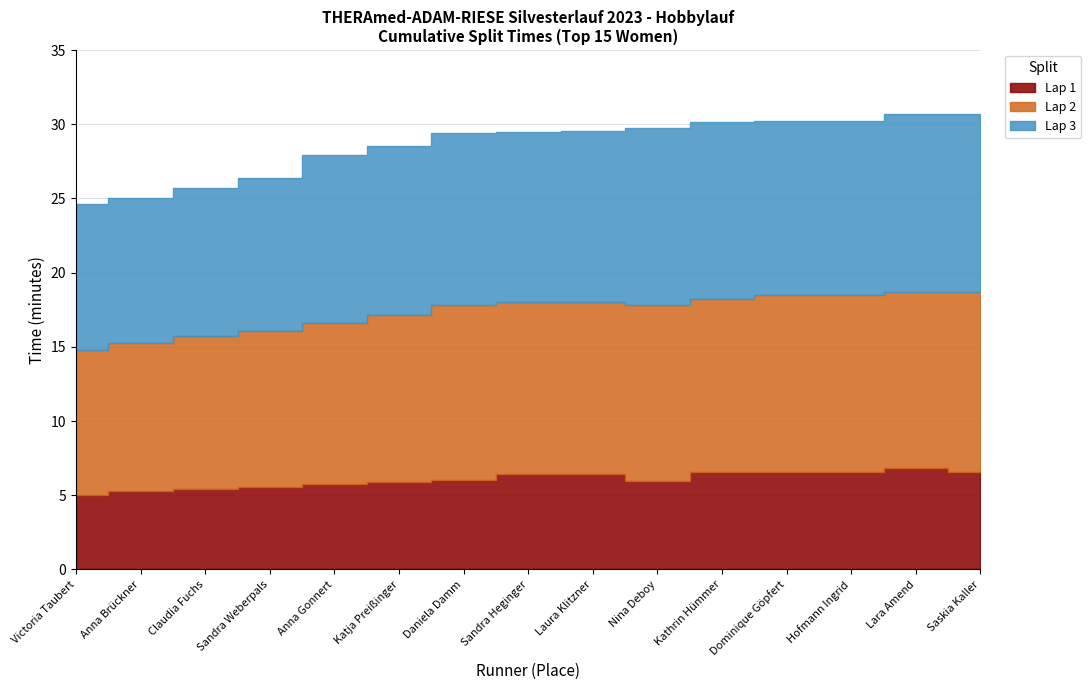

True or false: Runde 1 (min) and Runde 3 (min) cross at least once.

False